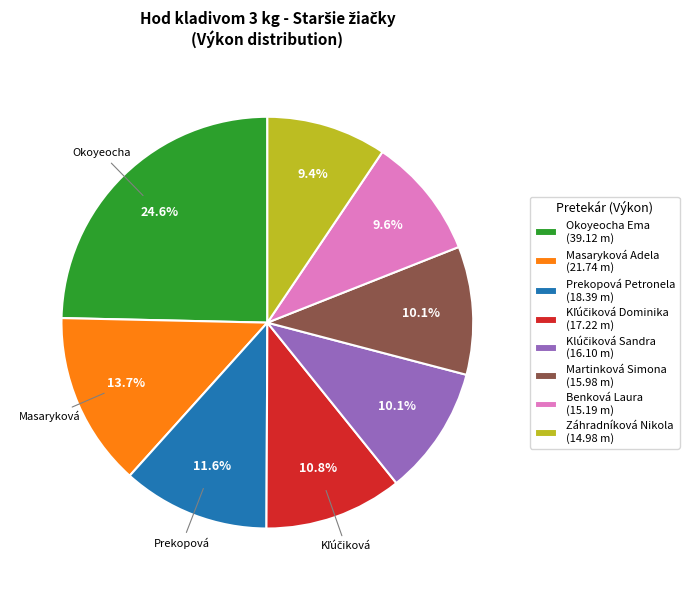

Which has a higher value, Martinková Simona (15.98 m) or Masaryková Adela (21.74 m)?

Masaryková Adela (21.74 m)